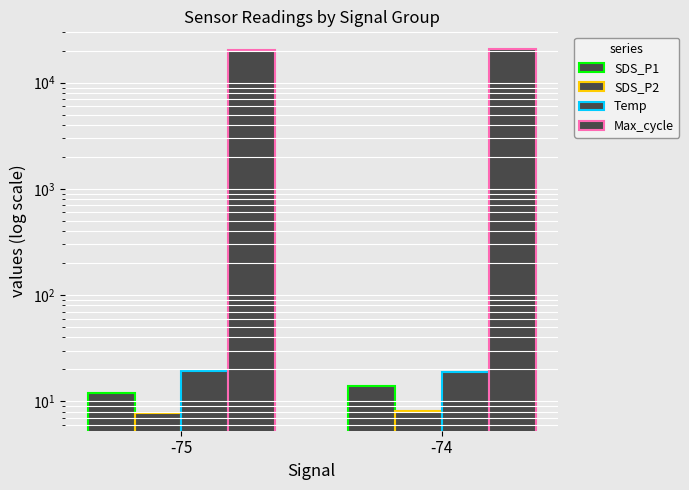

What is the difference between the highest and lowest values at -74?

20536.4